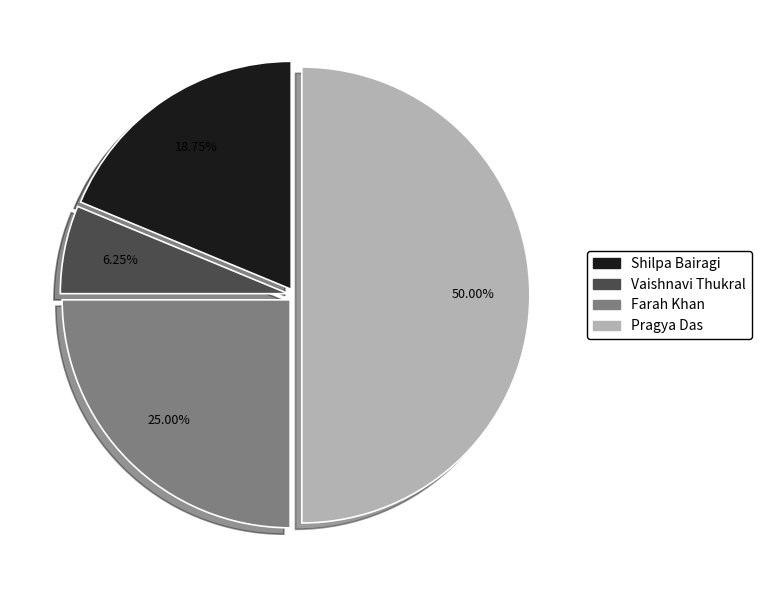

Does Vaishnavi Thukral represent more than half of the total?

No